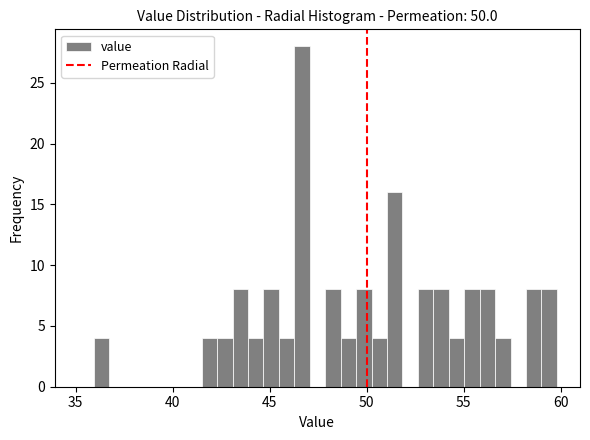

Around what value on the x-axis is the tallest bar? Give the approximate position of its centre, as read against the axis.

46.5